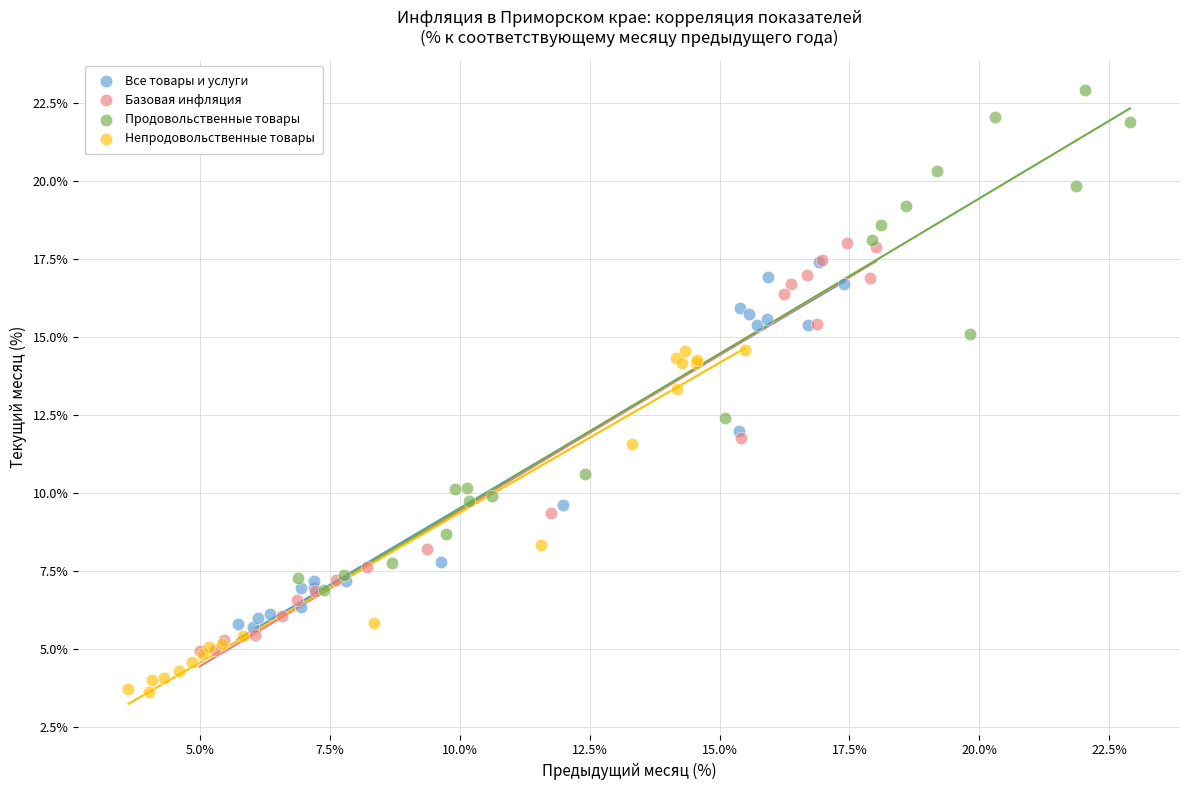

Which series contains the highest Y value?

Продовольственные товары